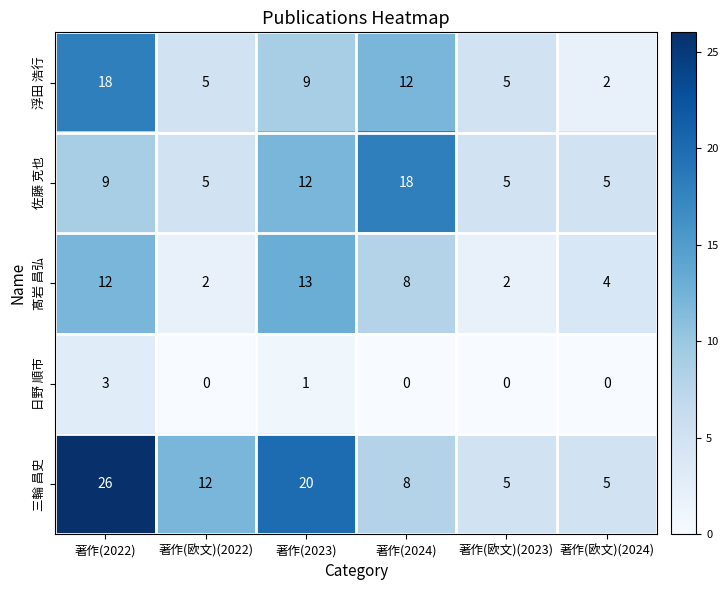

True or false: 佐藤 克也 has a value of 5 at 著作(欧文)(2023).

True